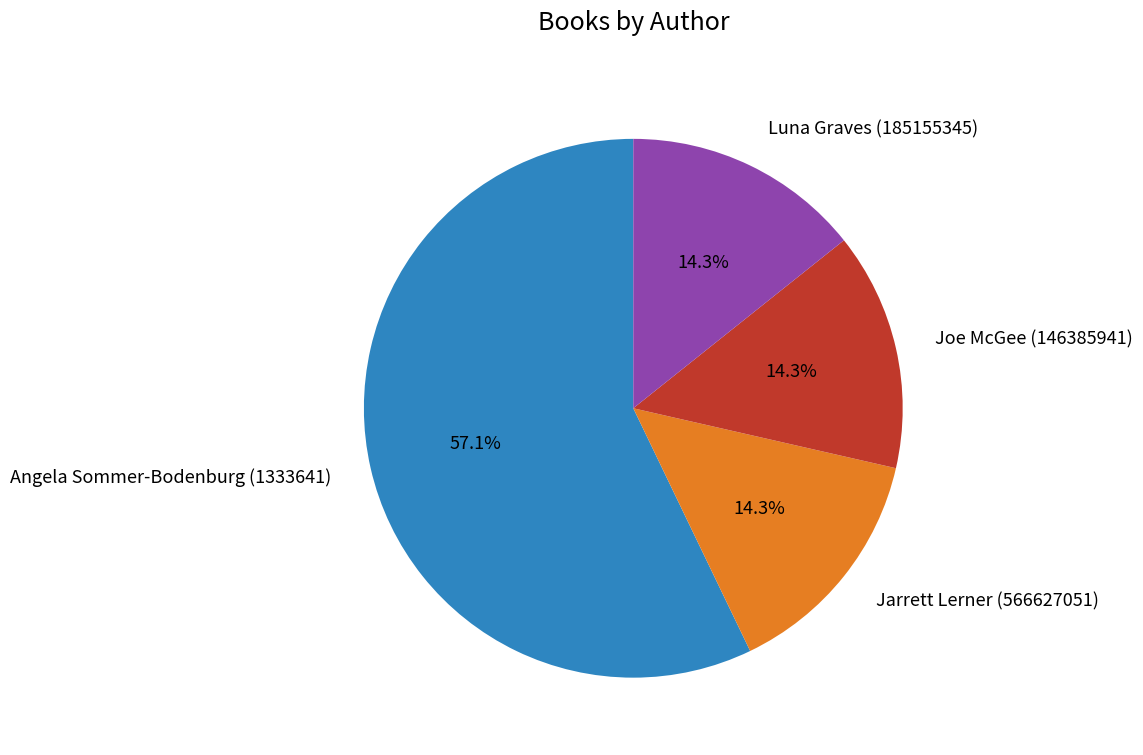

The Luna Graves (185155345) slice represents 28% of the pie. True or false?

False